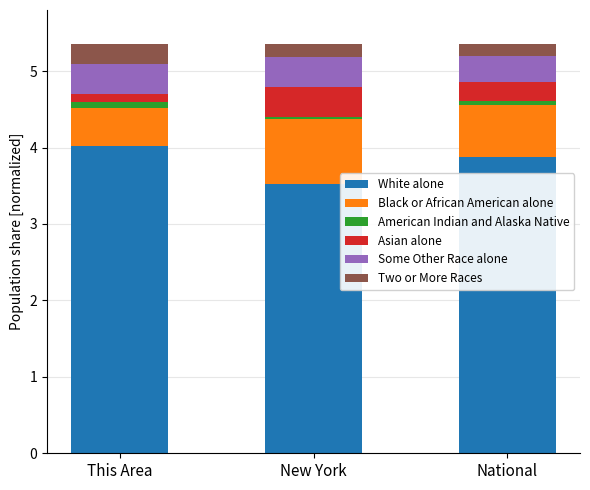

The value of White alone at National is 0.8. True or false?

False